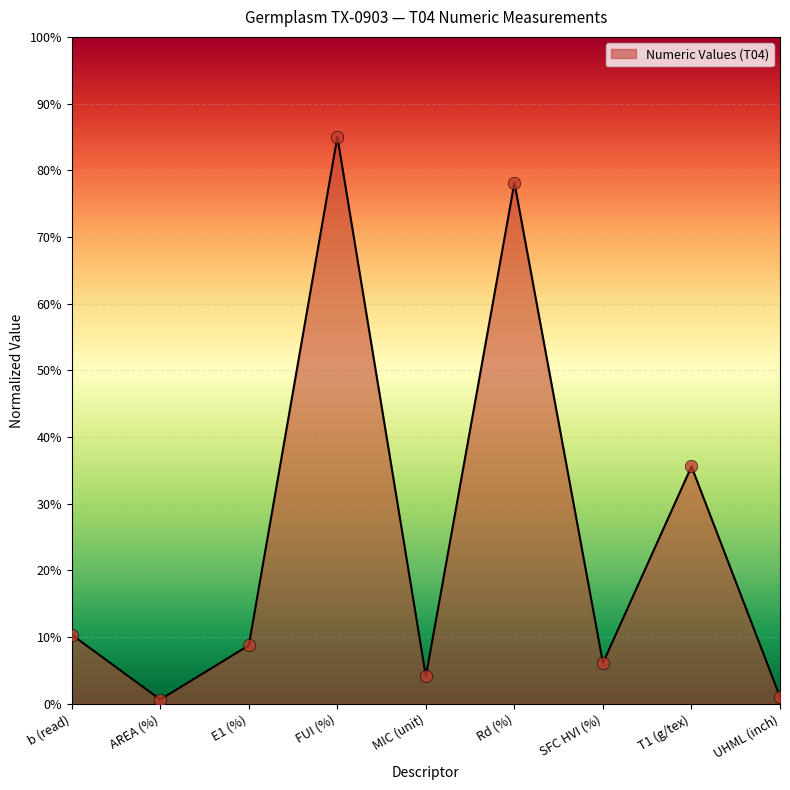

What is the change in value from AREA (%) to SFC HVI (%)?

+5.5